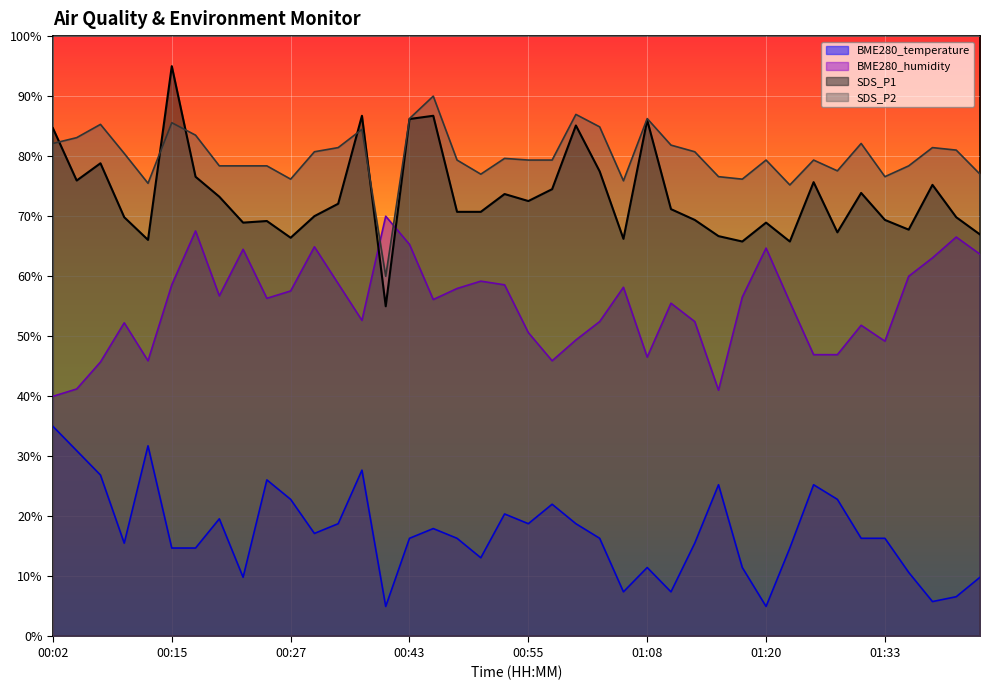

What is the difference between the maximum and minimum values in the BME280_temperature series?

30.0